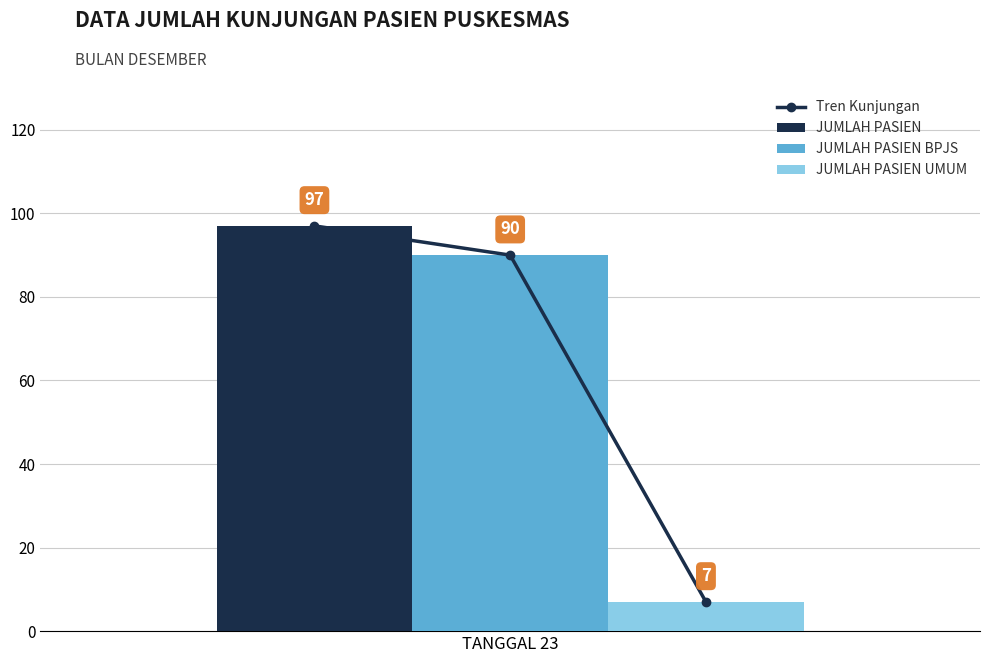

The value of JUMLAH PASIEN UMUM at TANGGAL 23 is 7. True or false?

True